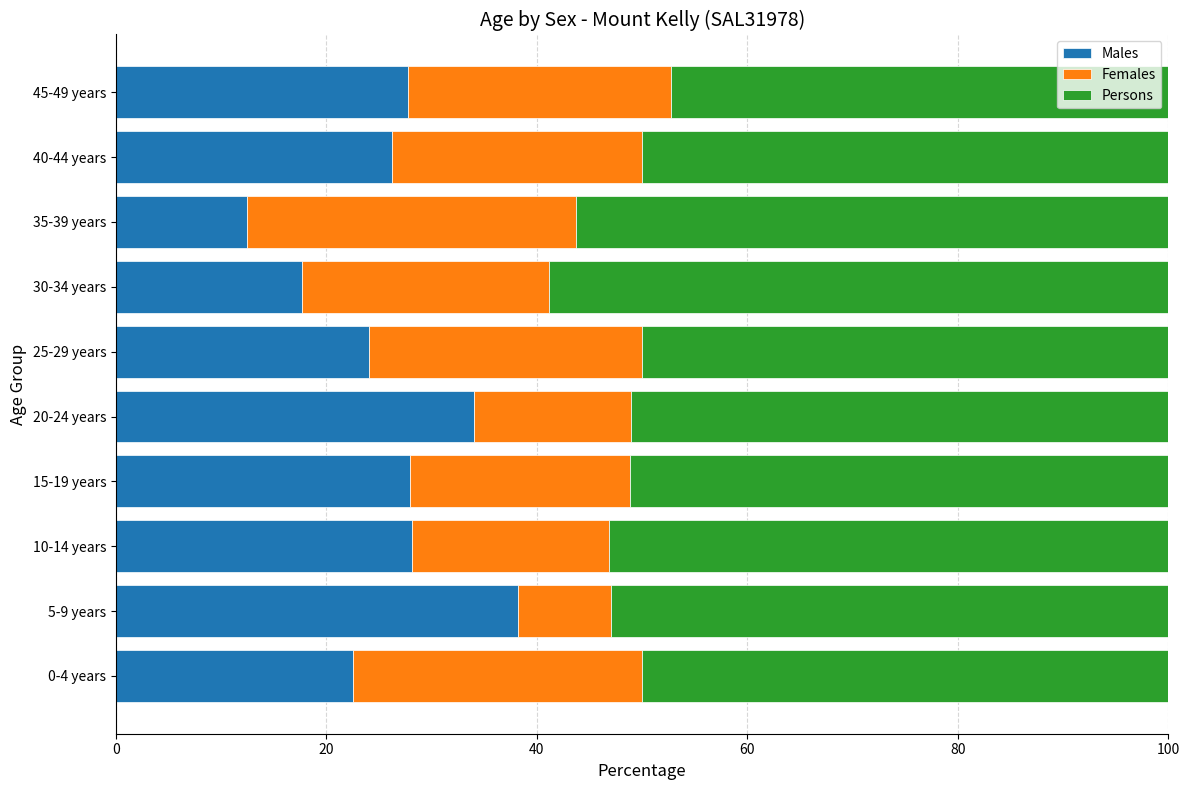

What is the minimum value for Males?

12.5